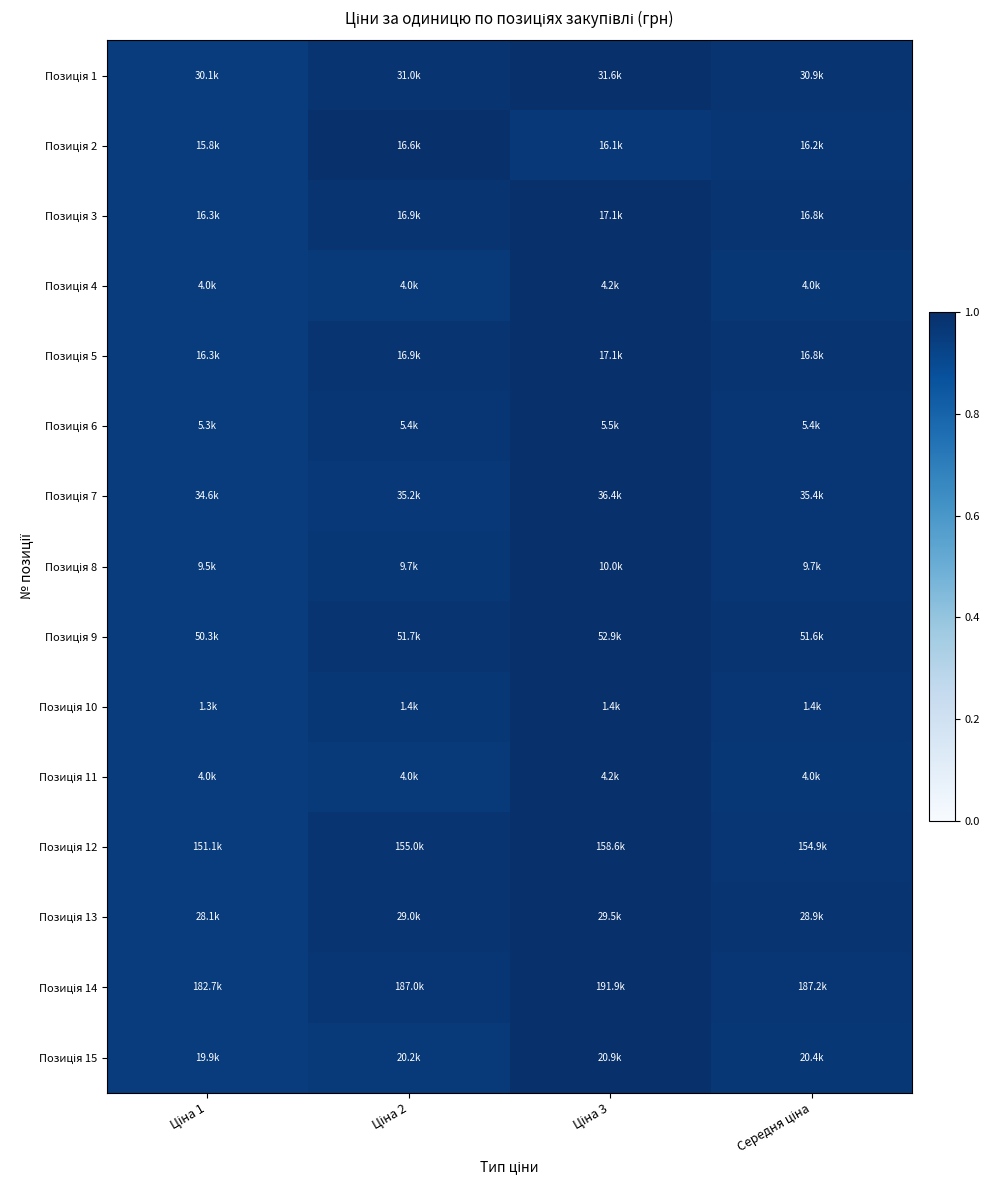

Which has a higher value, Ціна 2 or Середня ціна?

Ціна 2